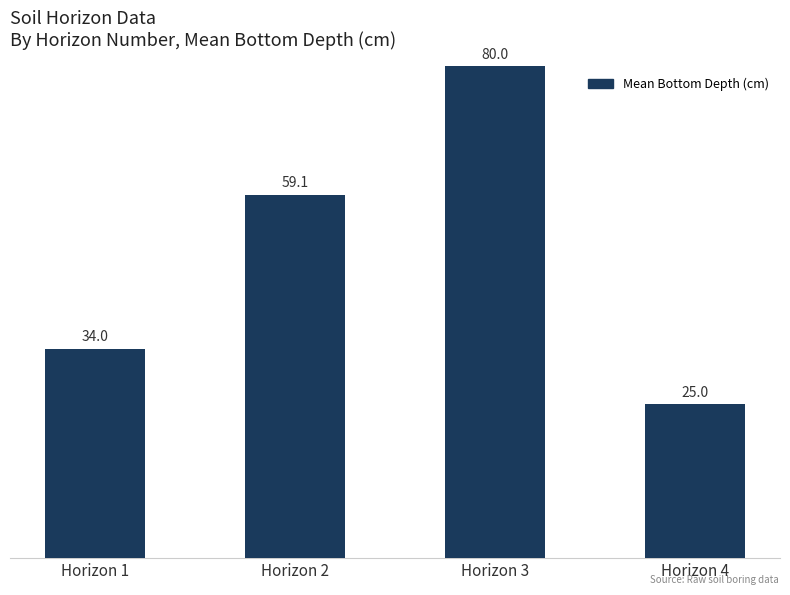

Reading left to right, extract all data points from this chart.

Horizon 1=34.0	Horizon 2=59.1	Horizon 3=80.0	Horizon 4=25.0